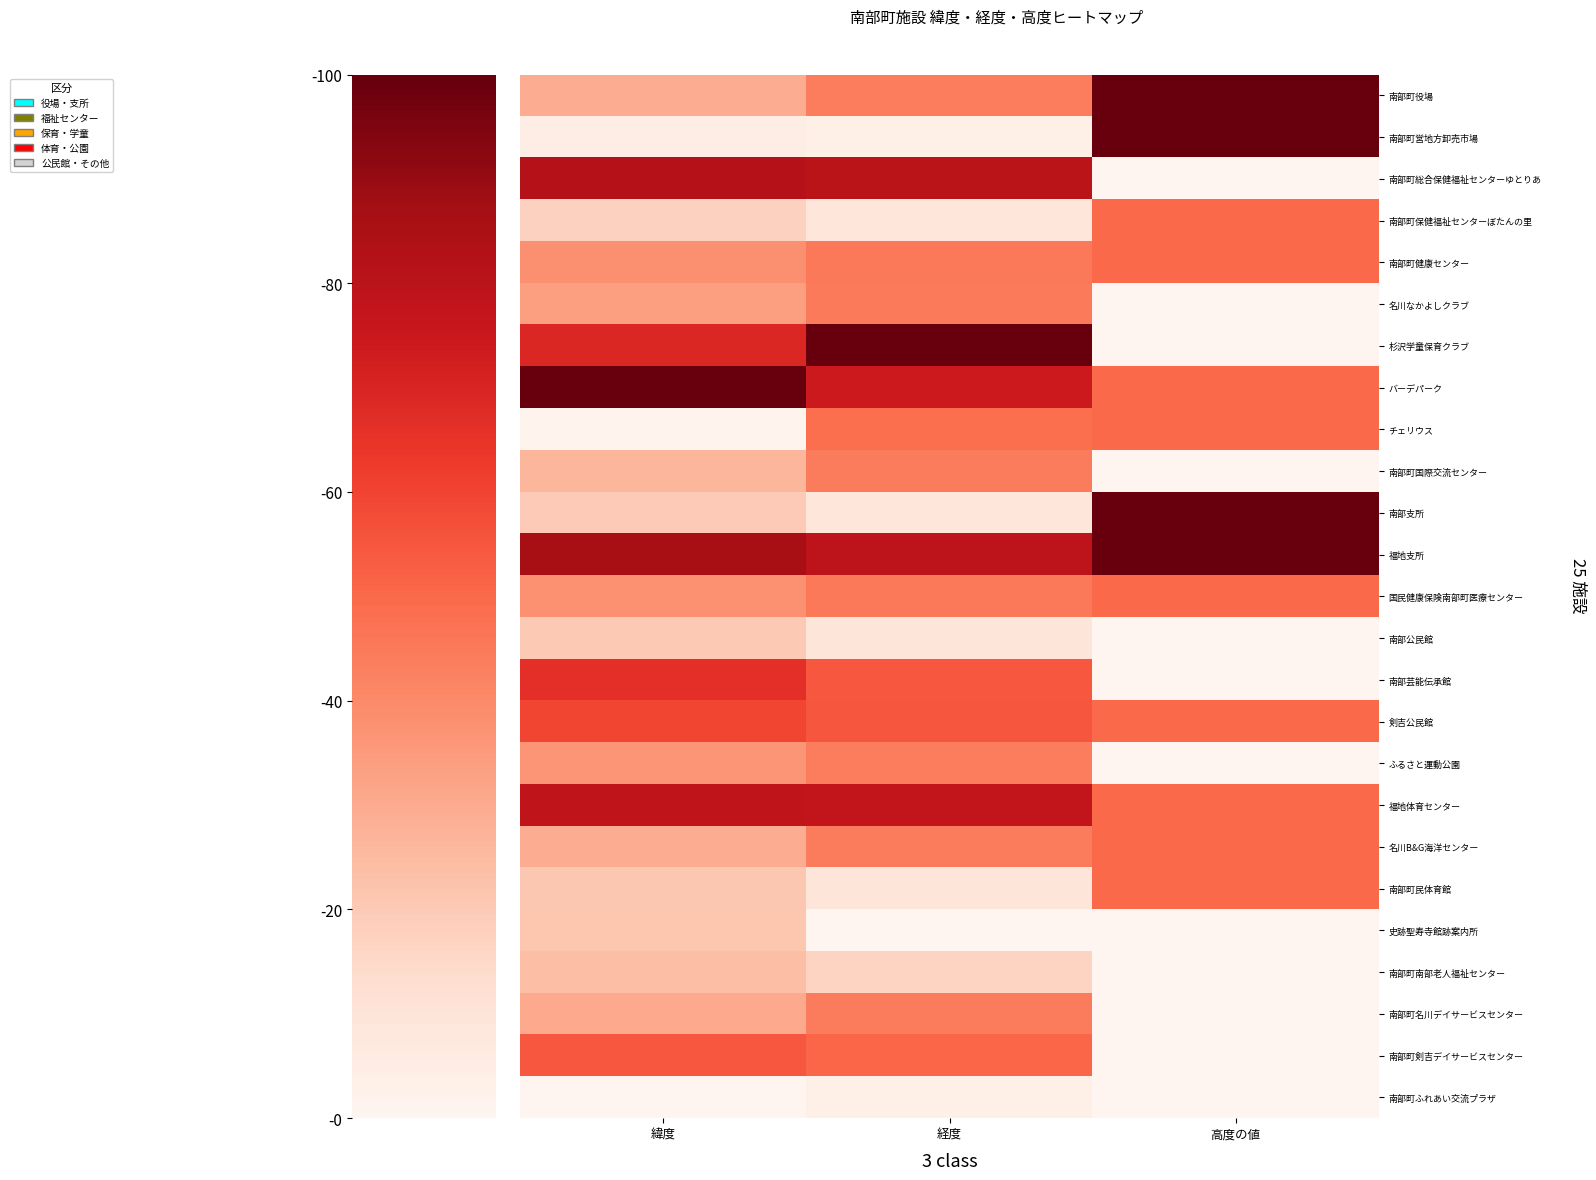

Reading right to left, extract all data points from this chart.

南部町役場: 高度の値=100.0	経度=43.8	緯度=29.3
南部町営地方卸売市場: 高度の値=100.0	経度=3.6	緯度=4.7
南部町総合保健福祉センターゆとりあ: 高度の値=0.0	経度=80.4	緯度=82.2
南部町保健福祉センターぼたんの里: 高度の値=50.0	経度=8.8	緯度=17.5
南部町健康センター: 高度の値=50.0	経度=45.2	緯度=38.0
名川なかよしクラブ: 高度の値=0.0	経度=44.9	緯度=33.6
杉沢学童保育クラブ: 高度の値=0.0	経度=100.0	緯度=69.4
バーデパーク: 高度の値=50.0	経度=74.5	緯度=100.0
チェリウス: 高度の値=50.0	経度=48.3	緯度=1.3
南部町国際交流センター: 高度の値=0.0	経度=44.4	緯度=26.2
南部支所: 高度の値=100.0	経度=9.0	緯度=19.8
福地支所: 高度の値=100.0	経度=79.7	緯度=86.4
国民健康保険南部町医療センター: 高度の値=50.0	経度=45.3	緯度=37.5
南部公民館: 高度の値=0.0	経度=9.4	緯度=20.2
南部芸能伝承館: 高度の値=0.0	経度=54.7	緯度=66.7
剣吉公民館: 高度の値=50.0	経度=55.3	緯度=59.6
ふるさと運動公園: 高度の値=0.0	経度=43.9	緯度=36.6
福地体育センター: 高度の値=50.0	経度=77.9	緯度=78.7
名川B&G海洋センター: 高度の値=50.0	経度=44.5	緯度=29.7
南部町民体育館: 高度の値=50.0	経度=9.7	緯度=20.9
史跡聖寿寺館跡案内所: 高度の値=0.0	経度=0.0	緯度=21.4
南部町南部老人福祉センター: 高度の値=0.0	経度=16.7	緯度=23.8
南部町名川デイサービスセンター: 高度の値=0.0	経度=44.4	緯度=30.2
南部町剣吉デイサービスセンター: 高度の値=0.0	経度=51.1	緯度=54.8
南部町ふれあい交流プラザ: 高度の値=0.0	経度=3.9	緯度=0.0